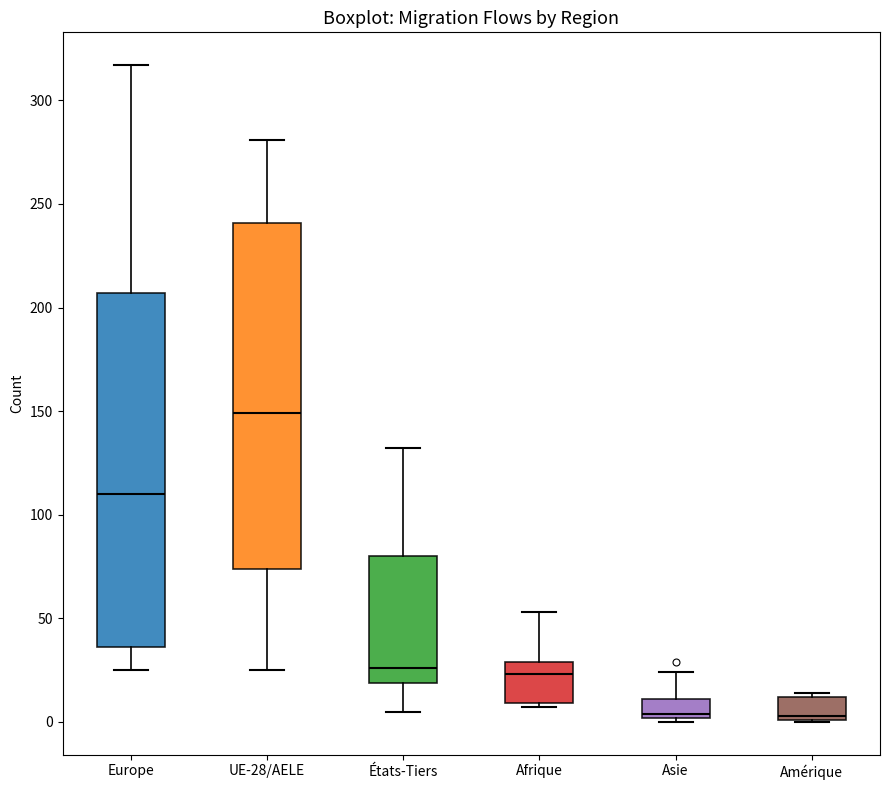

Reading left to right, transcribe this box plot: for each box, give where its median line is, the range the box spans, and where its two whiskers end, as read against the y-axis. The values are not printed on the chart, so give them approximately, as read against the axis.

Europe: median 110, box 35 to 205, whiskers 25 to 315
UE-28/AELE: median 150, box 75 to 240, whiskers 25 to 280
États-Tiers: median 25, box 20 to 80, whiskers 5 to 130
Afrique: median 25, box 10 to 30, whiskers 5 to 55
Asie: median 5, box 0 to 10, whiskers 0 (just below the box's lower edge) to 25
Amérique: median 5, box 0 to 10, whiskers 0 to 15